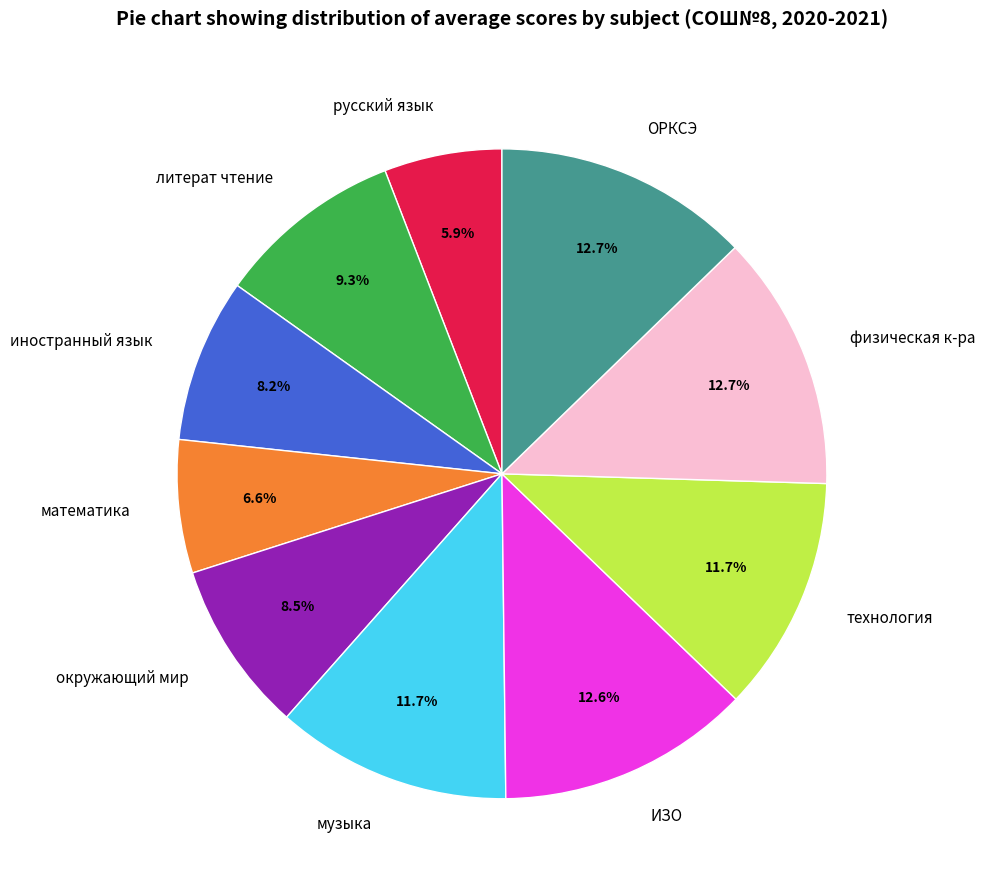

To the nearest percent, what percentage of the pie is математика?

7%